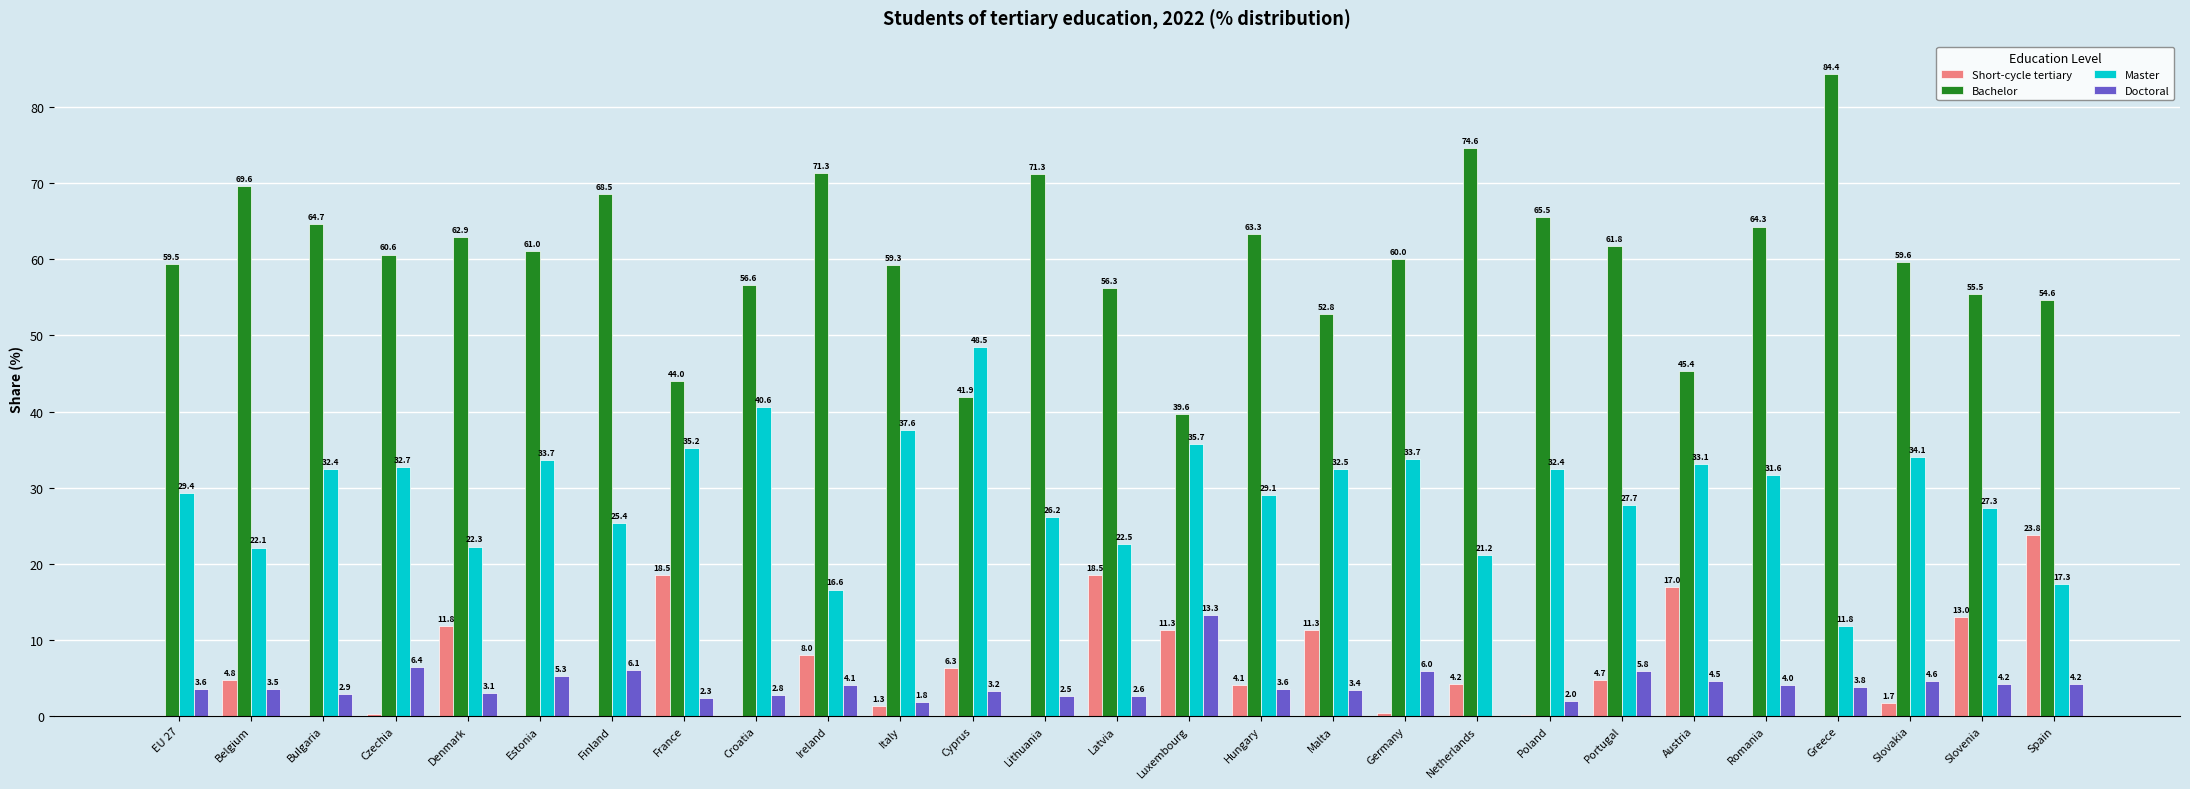

Between Austria and Greece, which series saw the biggest shift?

Bachelor